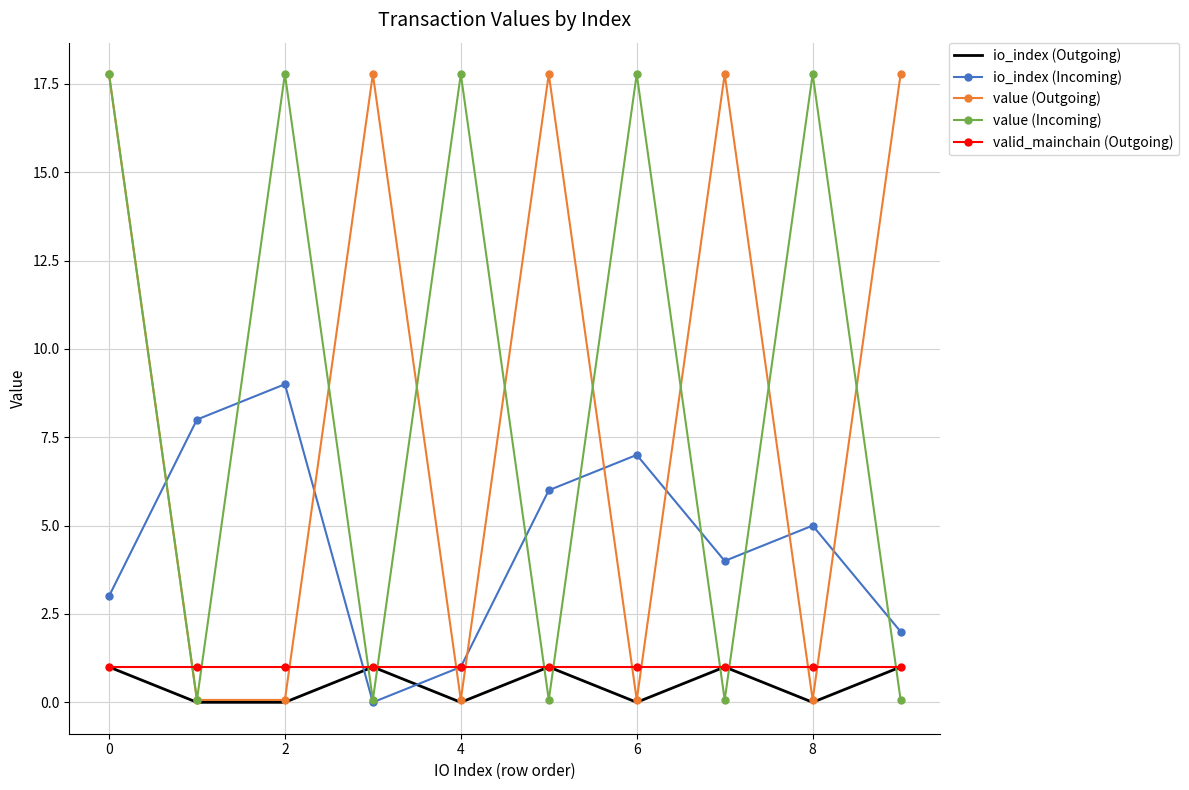

True or false: valid_mainchain (Outgoing) and io_index (Incoming) cross at least once.

True